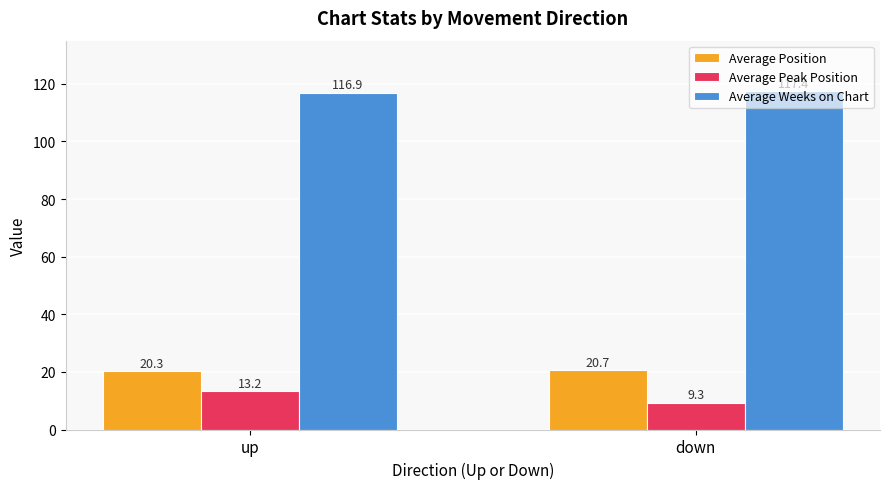

What is the label of the 2nd bar from the right?

up